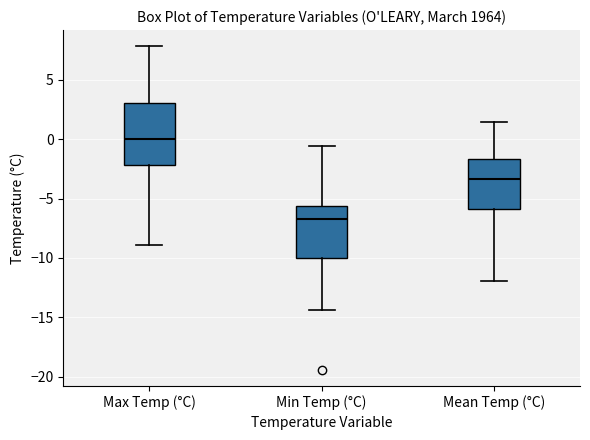

Where is the lower edge of the box for Min Temp (°C) on the y-axis? The values are not printed on the chart, so give them approximately, as read against the axis.

-10.0